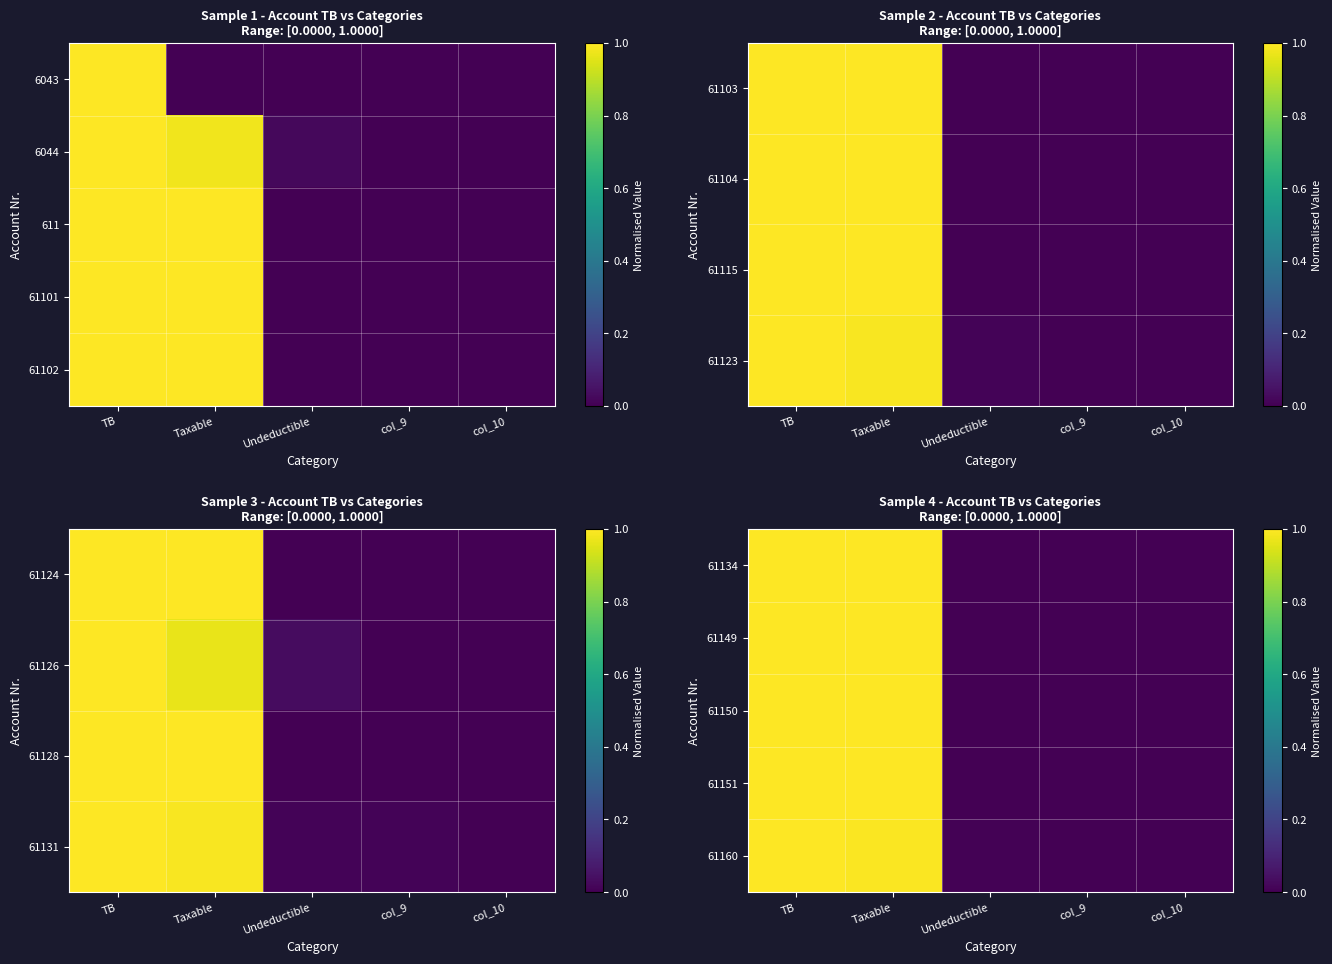

What is the difference between the 61150 values at col_9 and Taxable?

1.0